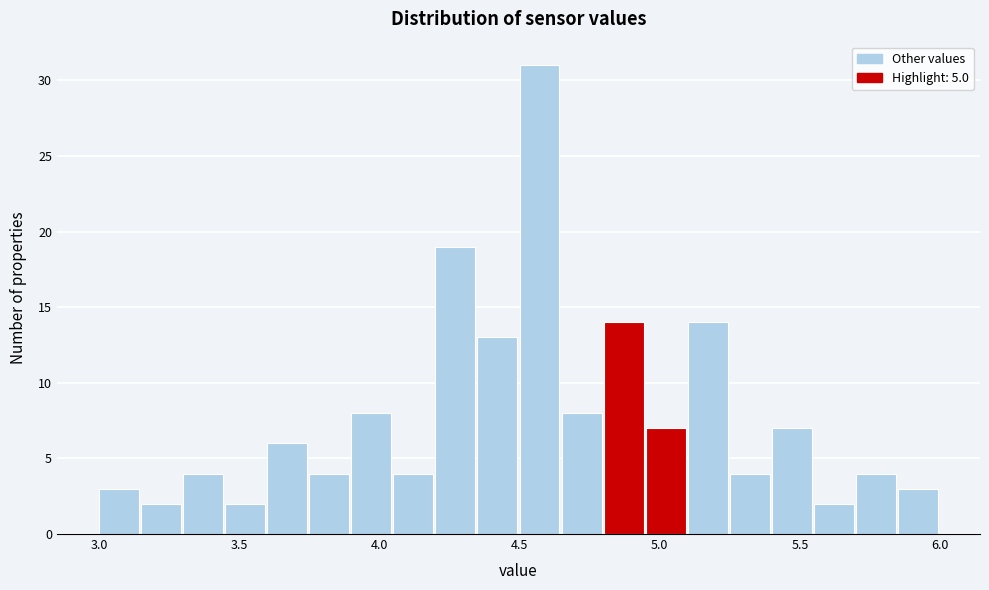

Around what value on the x-axis is the tallest bar? Give the approximate position of its centre, as read against the axis.

4.55